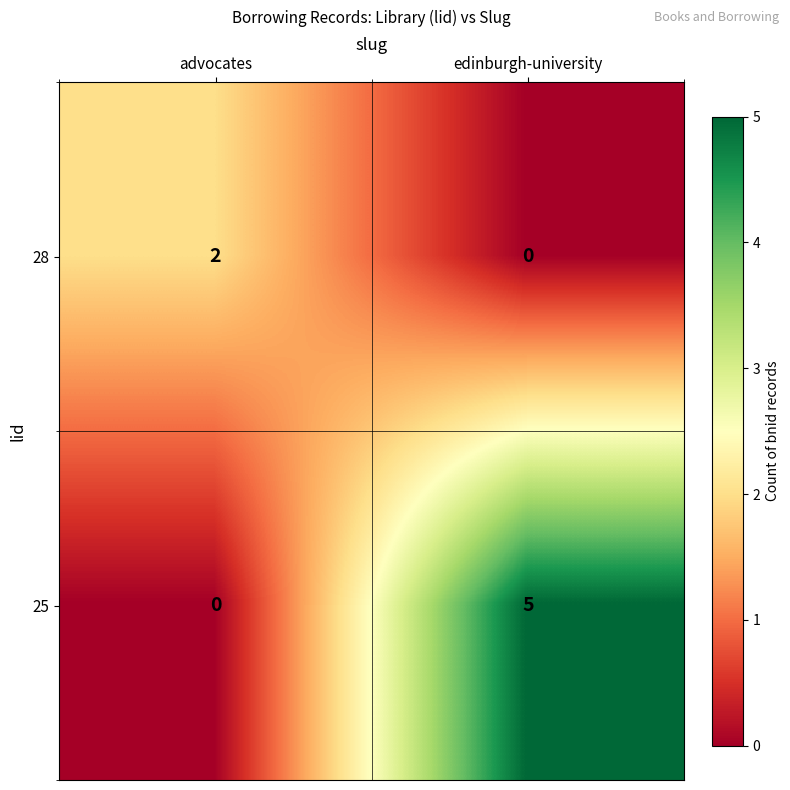

Count the number of categories in the chart.

2